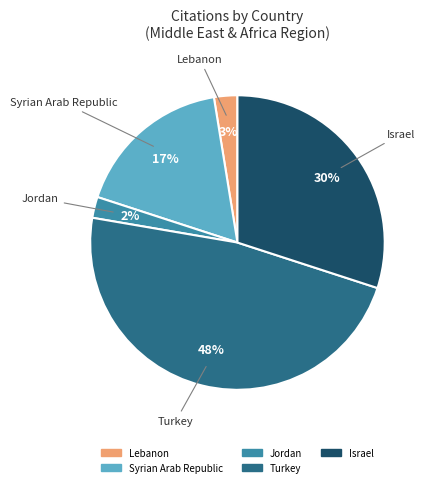

Is it true that Lebanon is 8% of the pie?

False